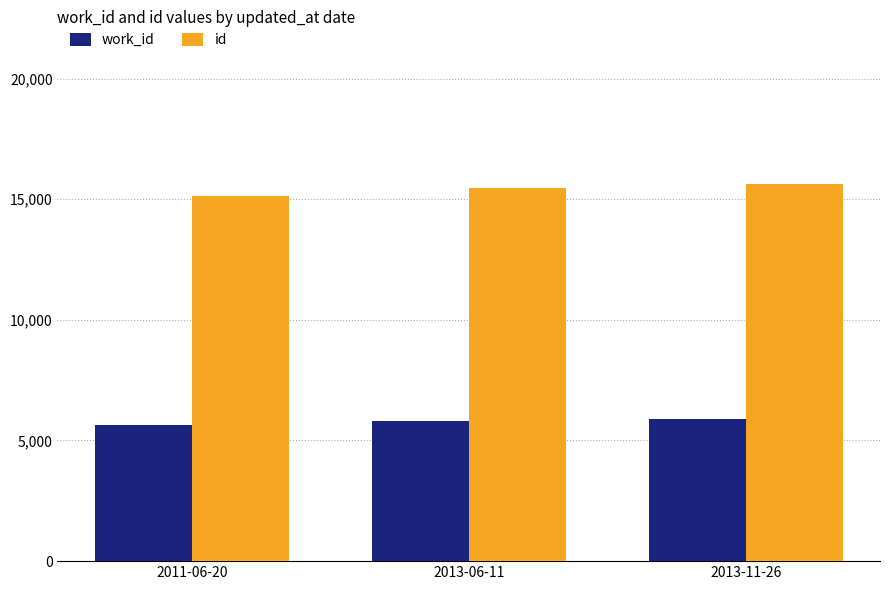

At which label is id closest to 15372?

2013-06-11